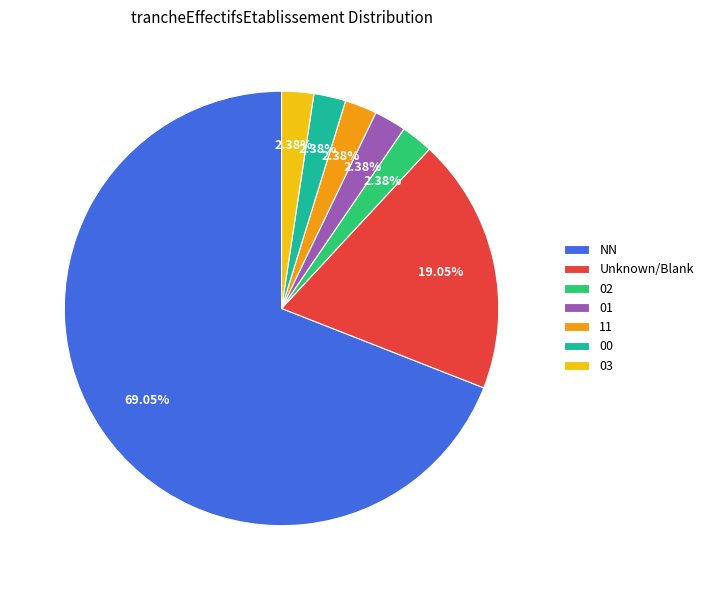

What is the ratio of the value at 03 to the value at 01?

1.0